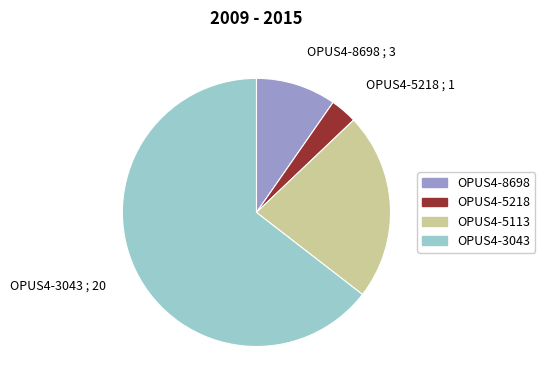

How many slices are in this pie chart?

4